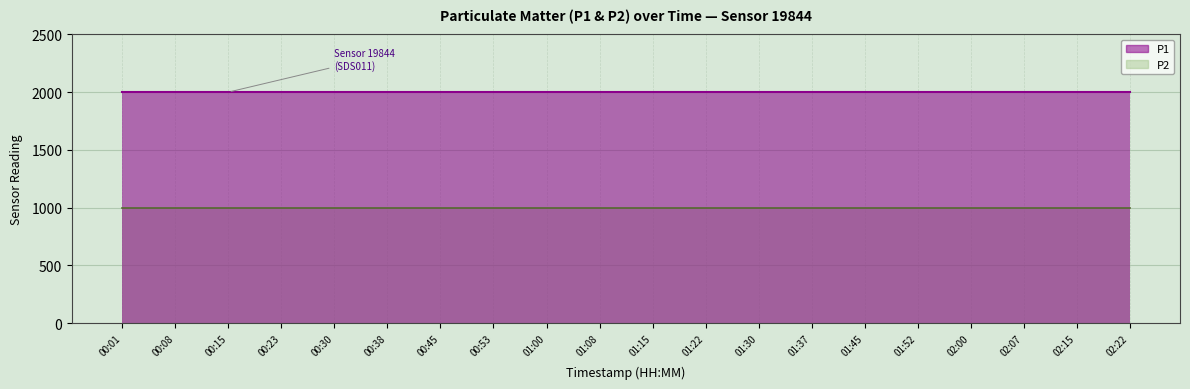

Is the value of P1 at 01:22 greater than the value of P2 at 01:30?

Yes